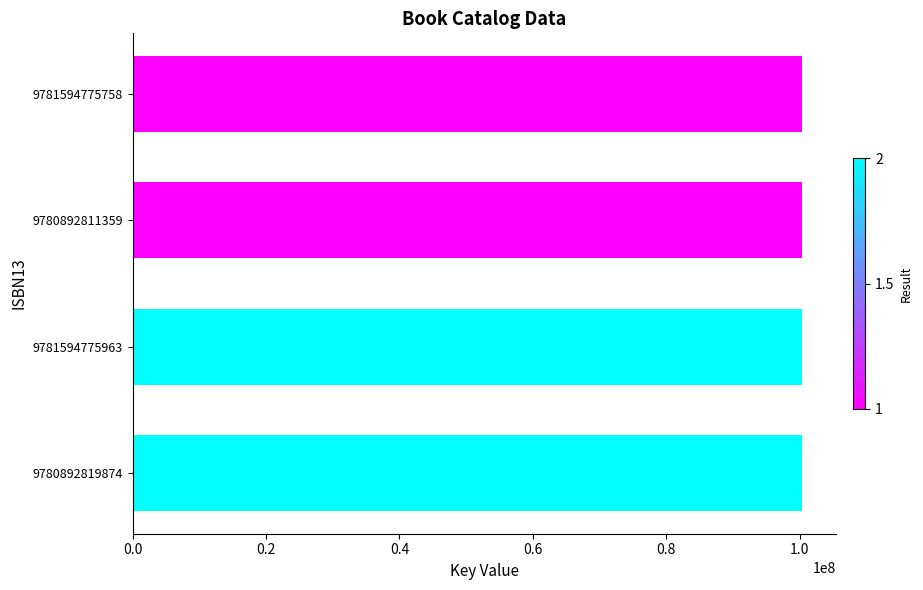

What is the greatest value displayed?

100443516